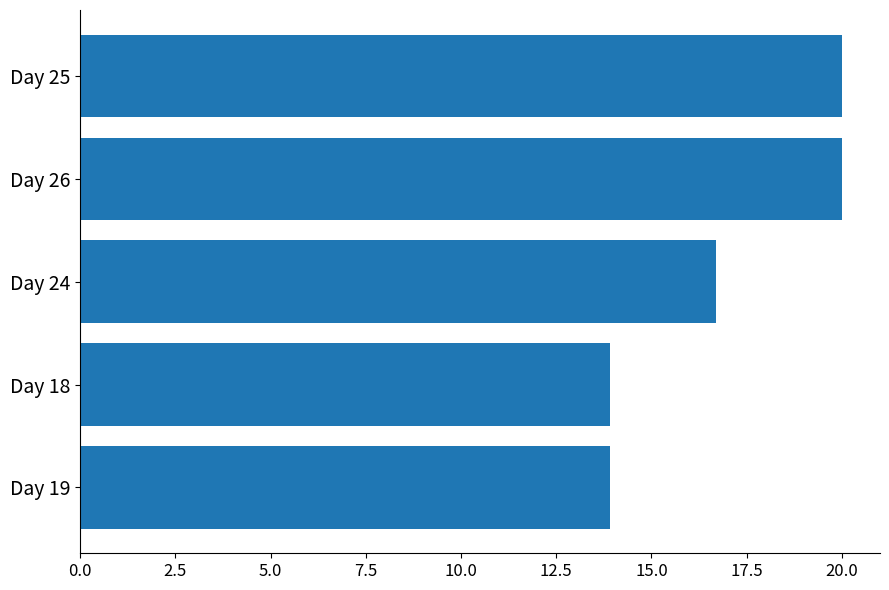

What is the difference between the second highest and second lowest values?

6.1